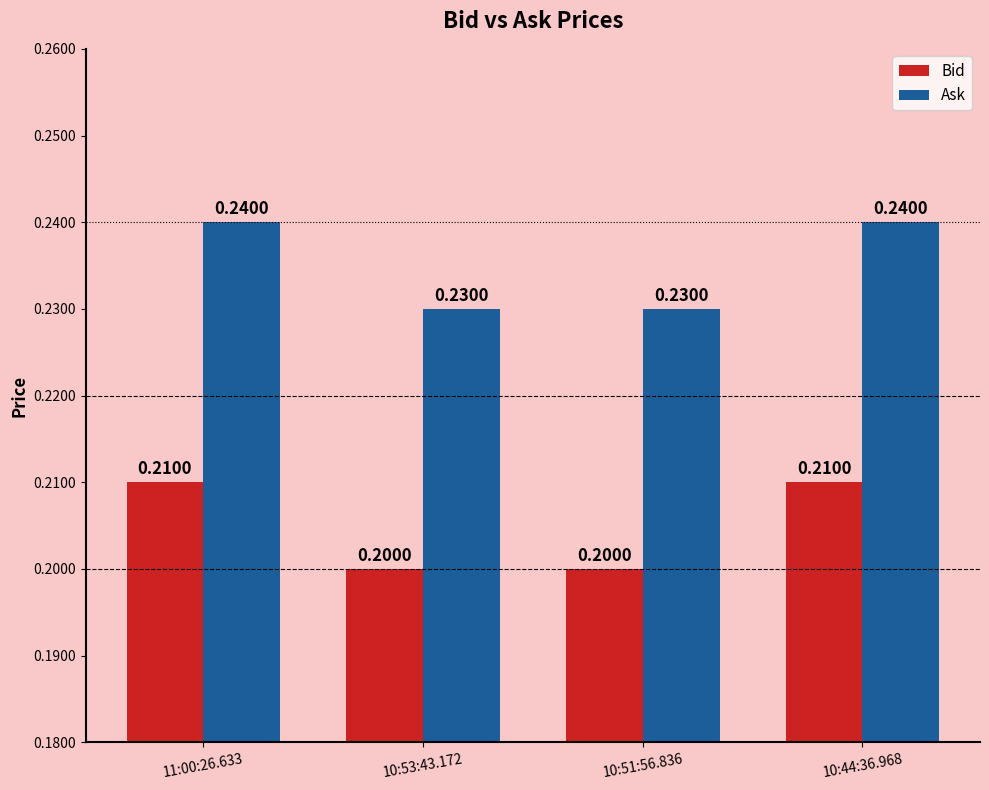

Which series has the largest total across all categories?

Ask